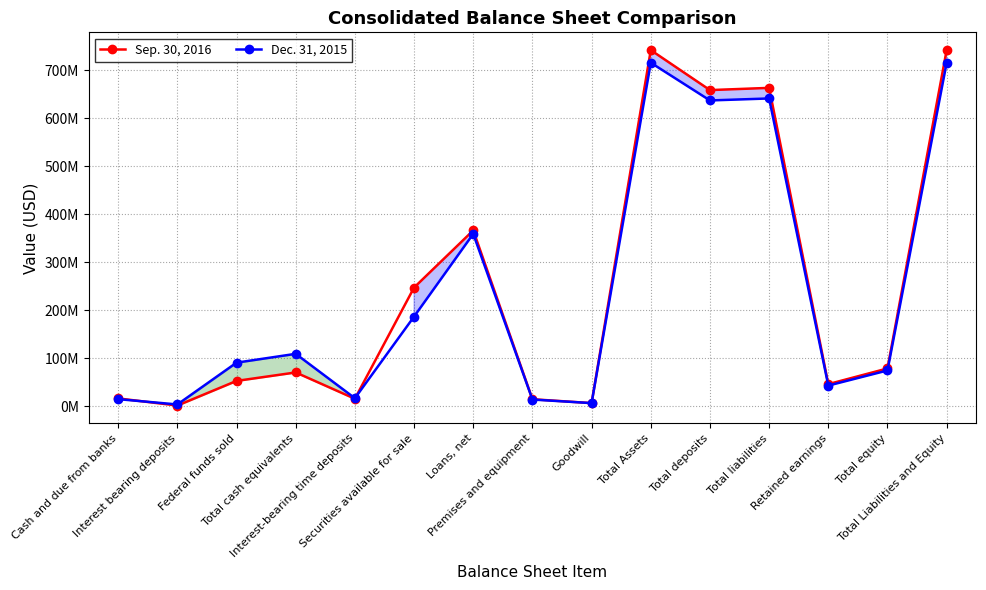

True or false: Sep. 30, 2016 has a value of 94969613 at Total cash equivalents.

False